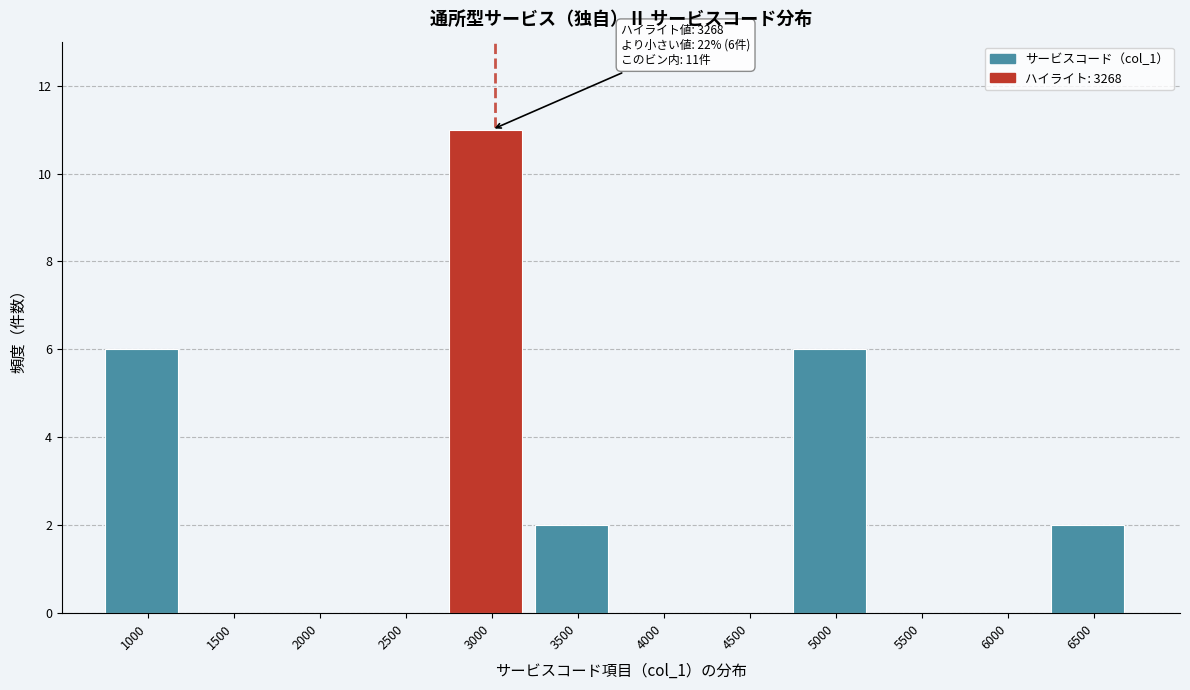

Reading left to right, extract all data points from this chart.

1000=6	1500=0	2000=0	2500=0	3000=11	3500=2	4000=0	4500=0	5000=6	5500=0	6000=0	6500=2